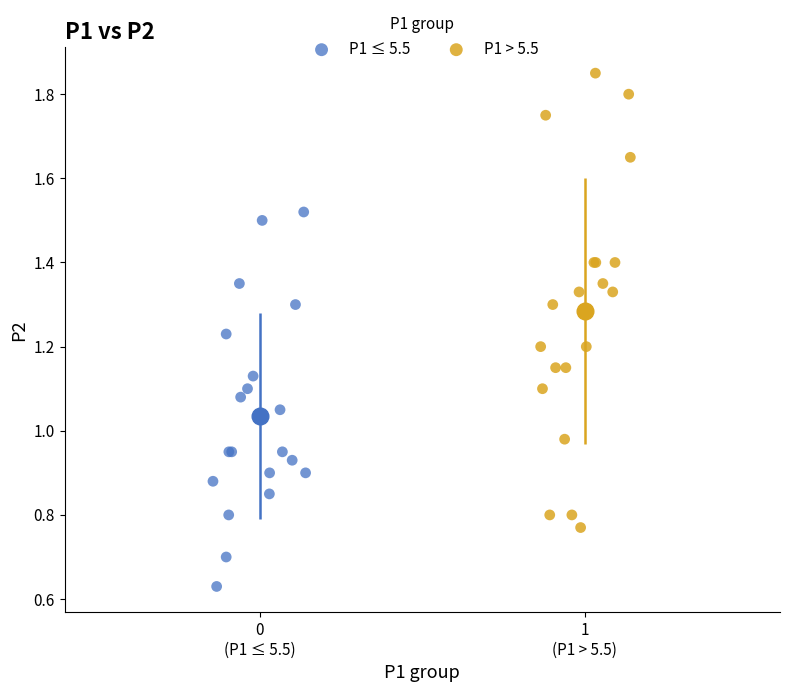

What are all the series names shown in the legend?

P1 ≤ 5.5, P1 > 5.5